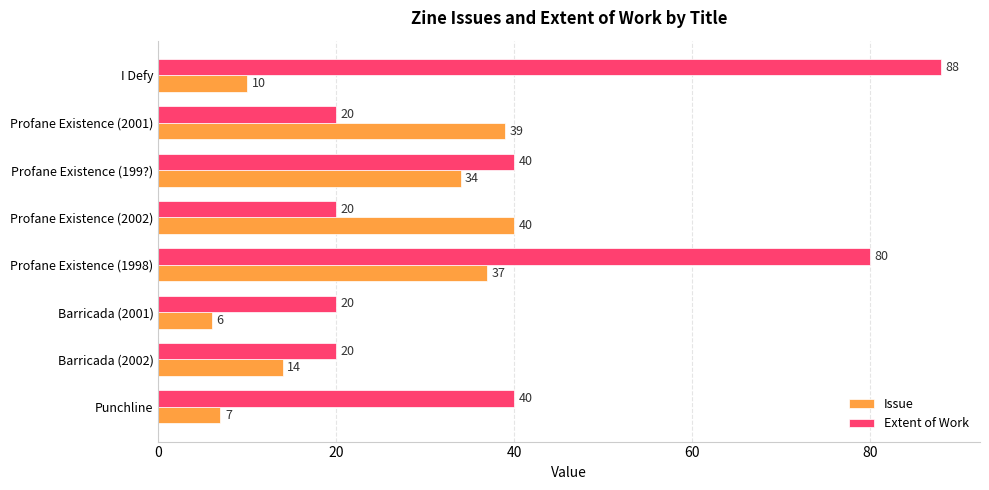

Is it true that Extent of Work equals 25 at Punchline?

False